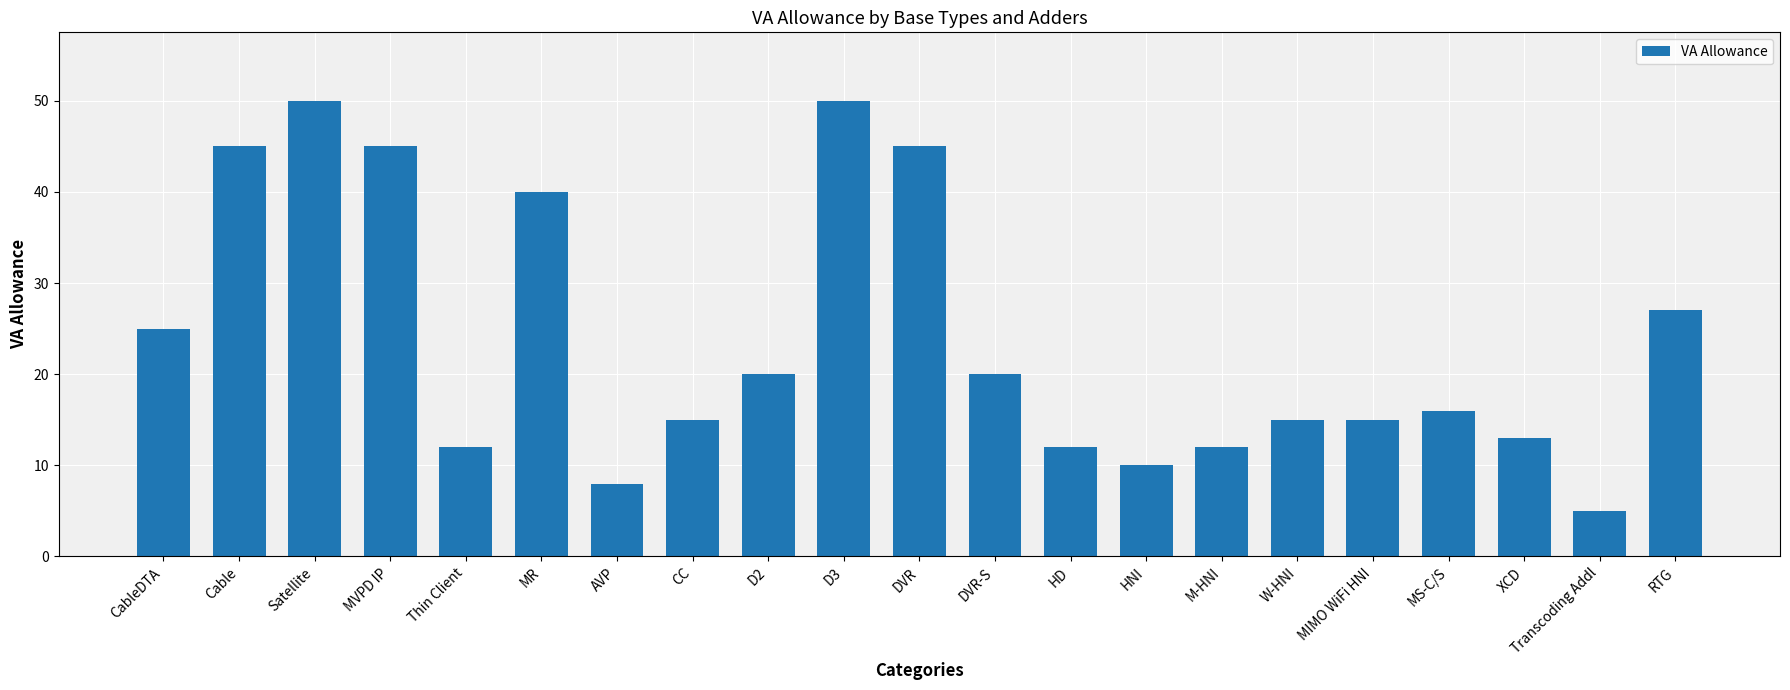

Read the value at CableDTA, to the nearest 5.

25